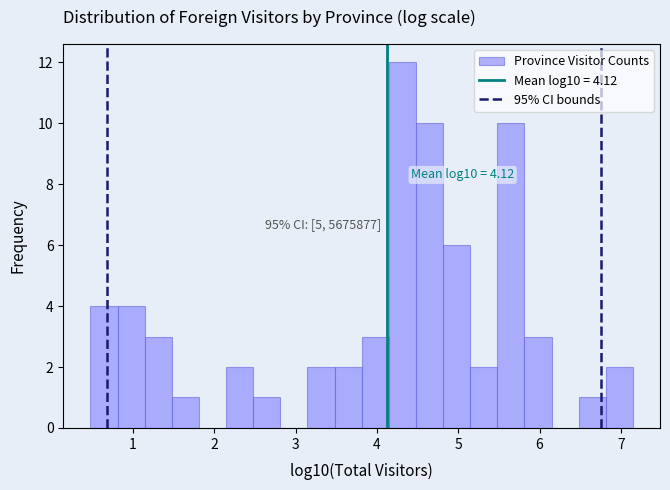

Read against the x-axis, roughly where is the centre of the tallest bar?

4.3